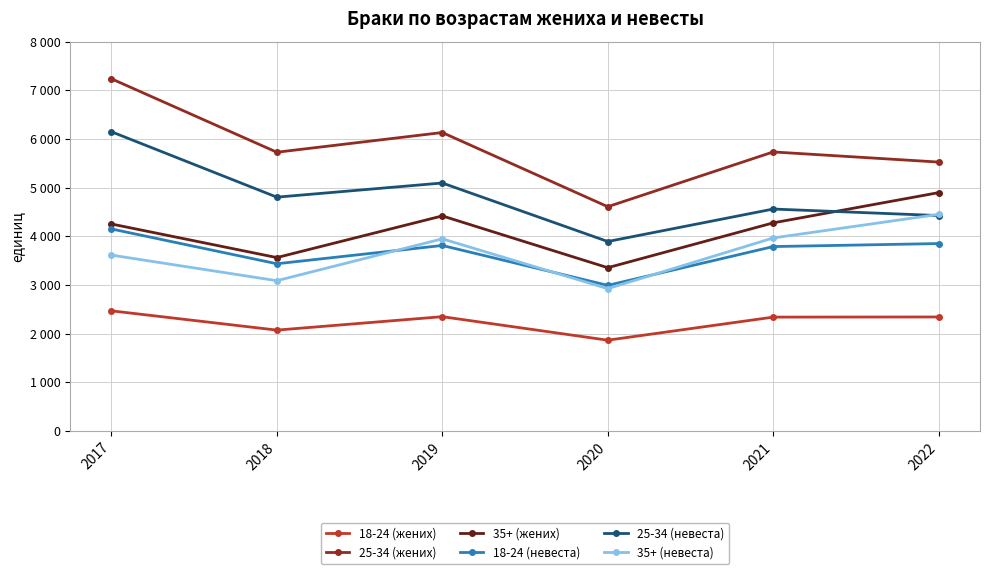

Is this an area chart (filled region under the line)?

No